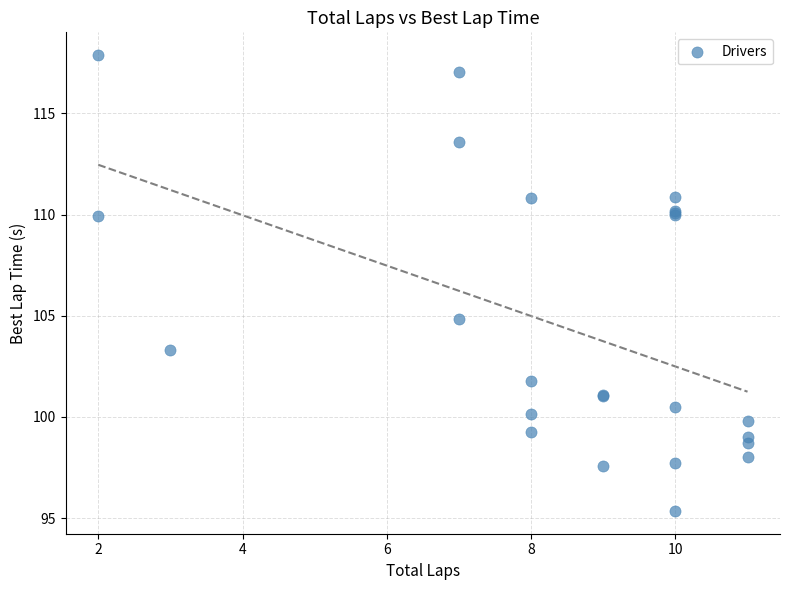

What Y value in the scatter plot is closest to 106?

104.8